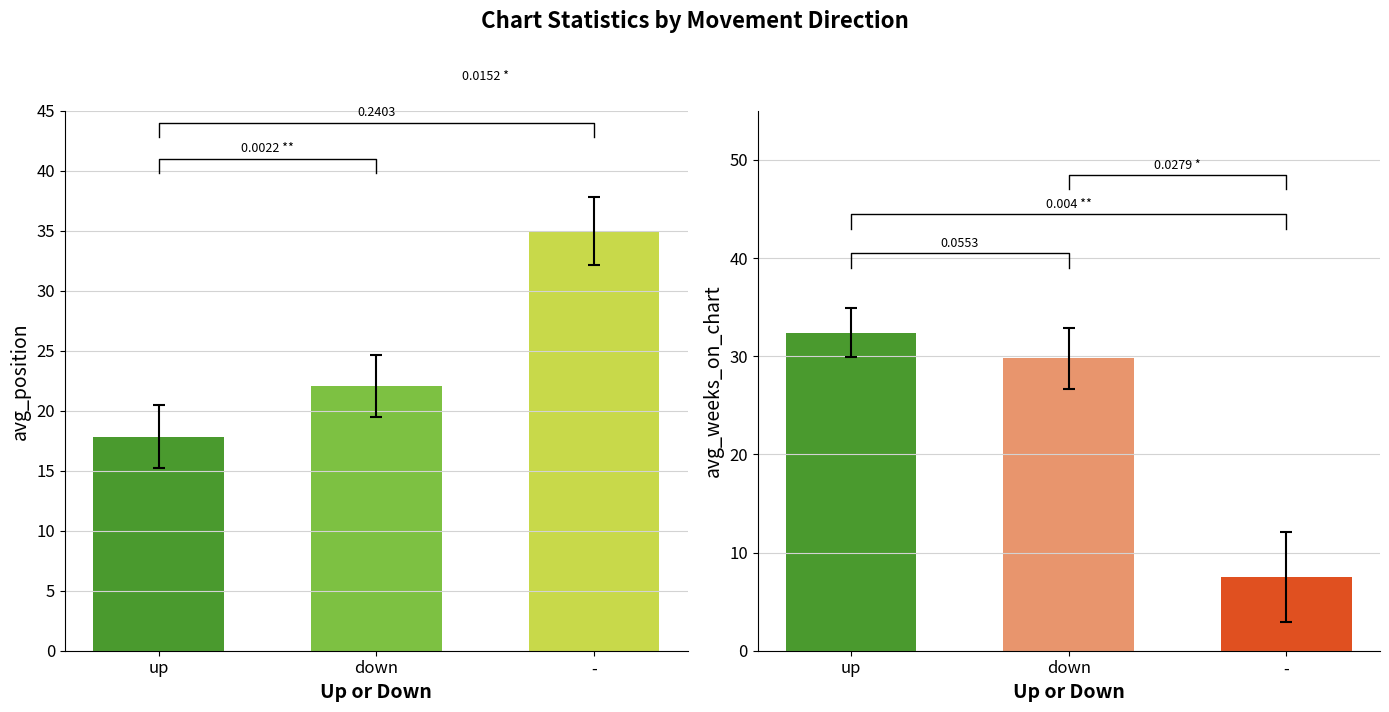

What is the average value?

25.0